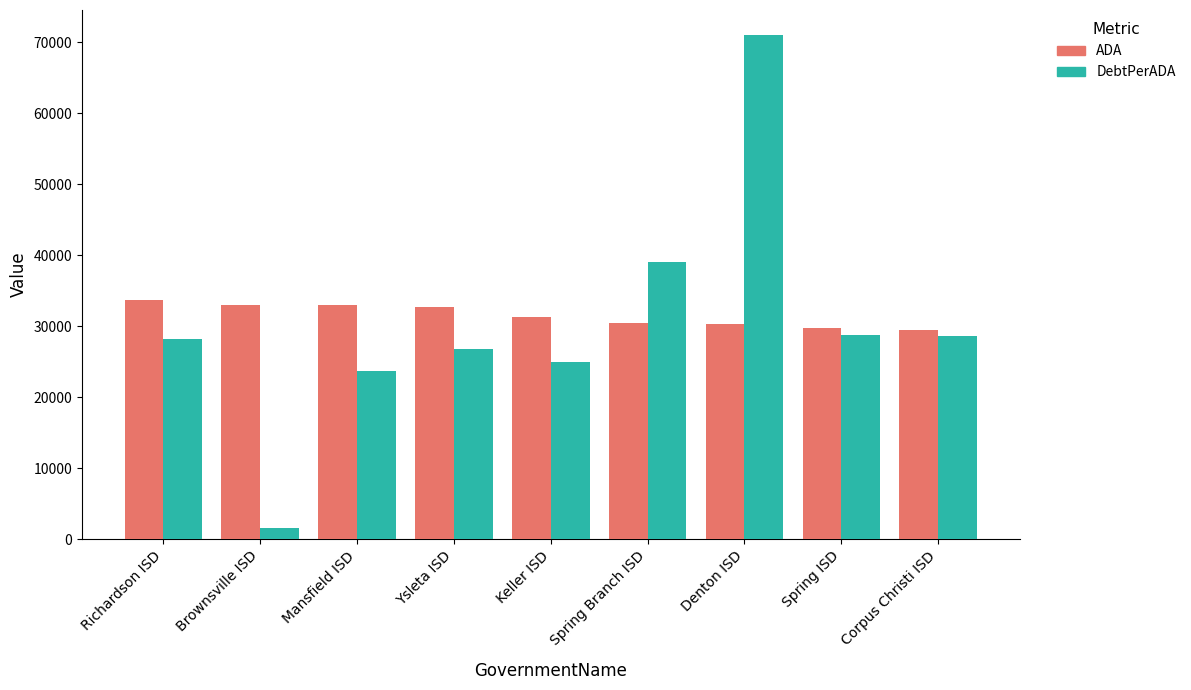

What is the sum of the DebtPerADA values at Denton ISD and Mansfield ISD?

94675.9